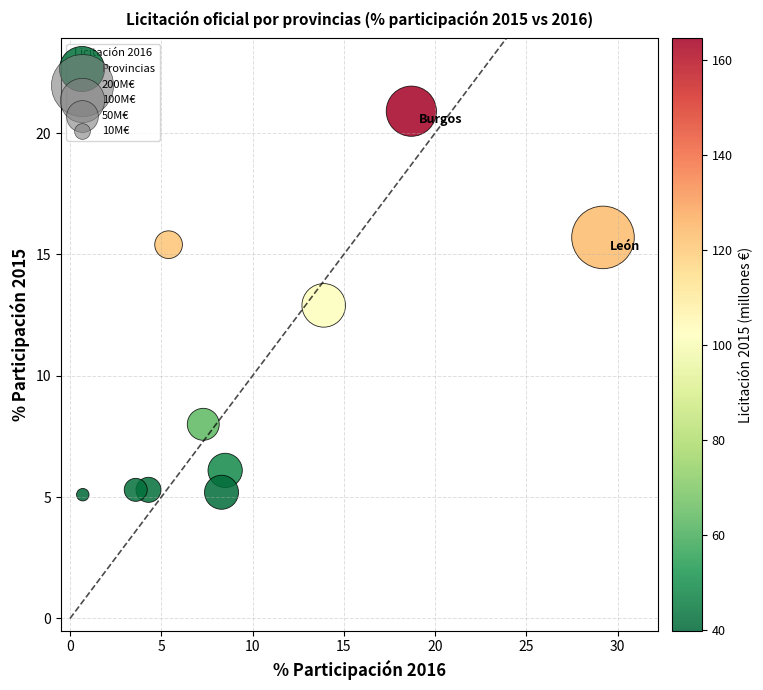

What is the range of X values (max minus min)?

28.5